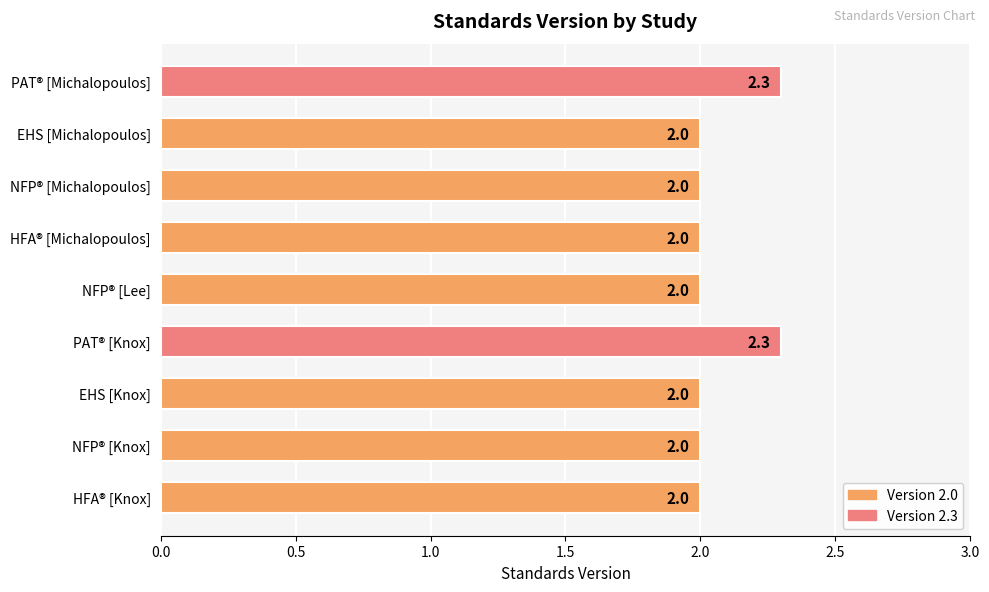

How many values are between 2 and 3?

9